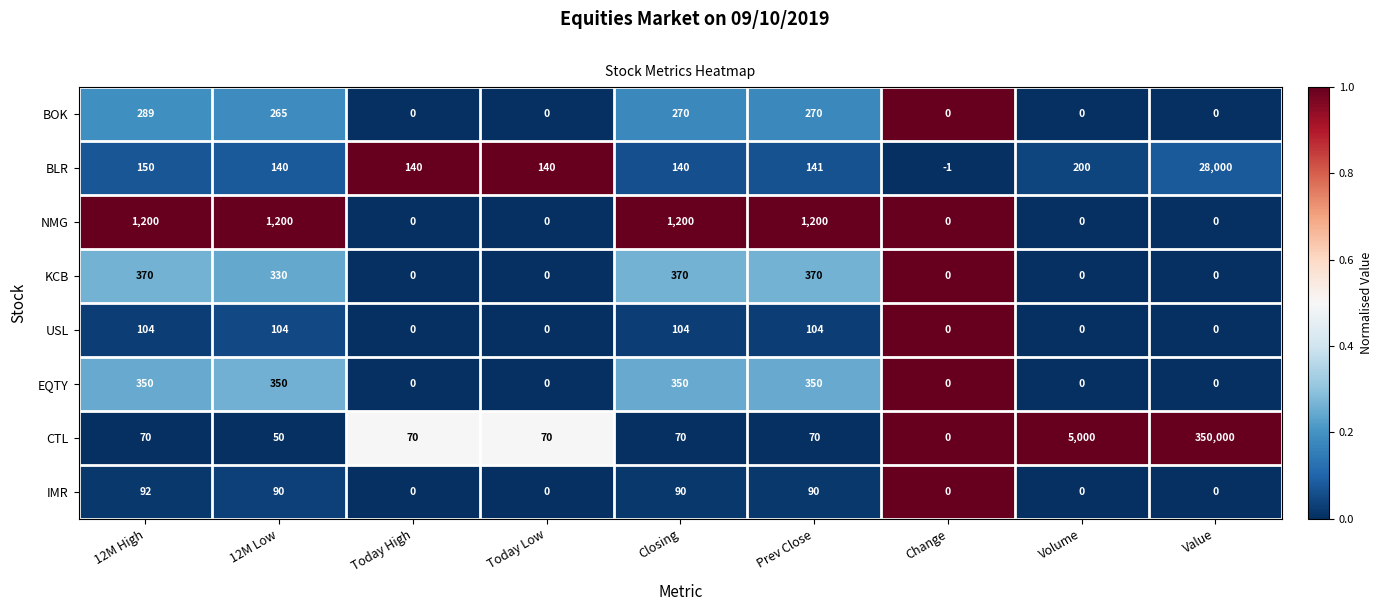

How many values in NMG are above zero?

4